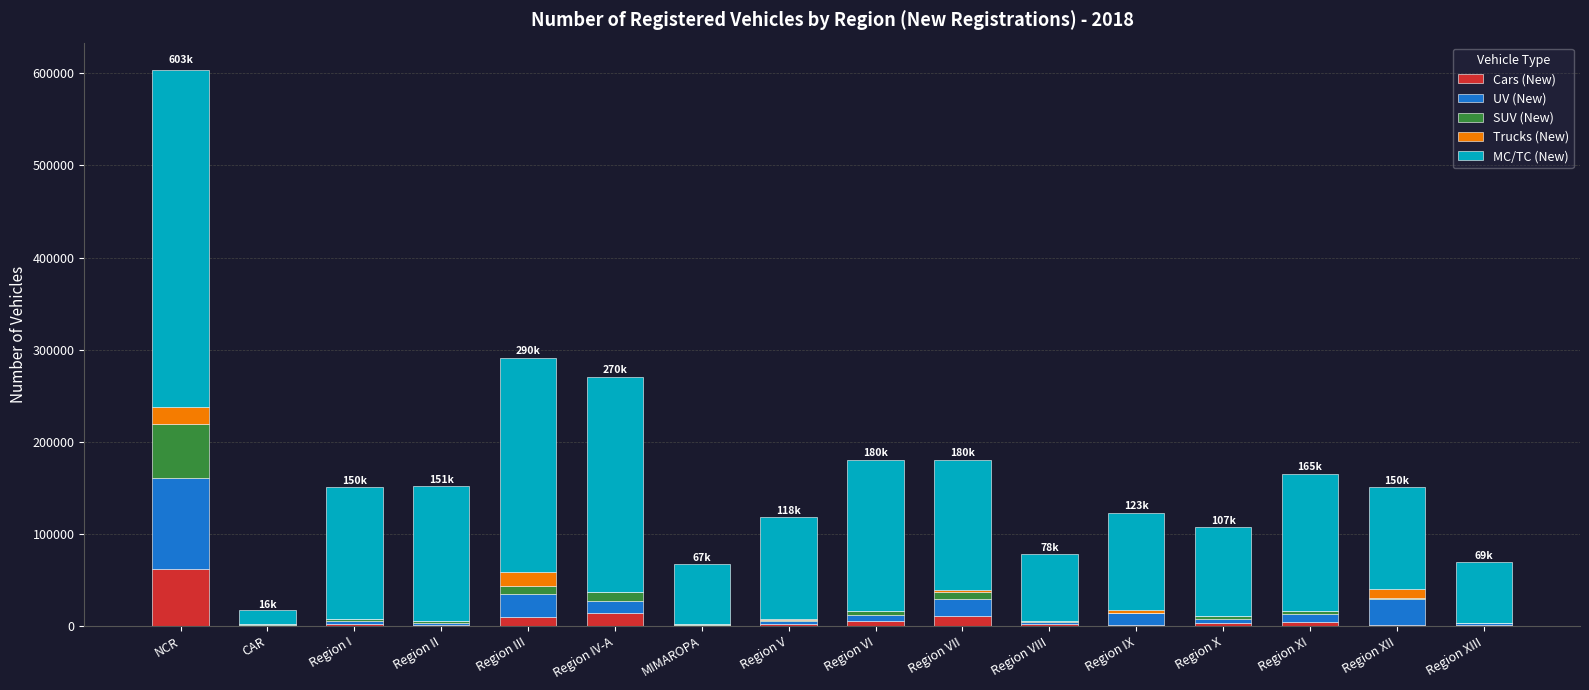

What are all the series names shown in the legend?

Cars (New), UV (New), SUV (New), Trucks (New), MC/TC (New)